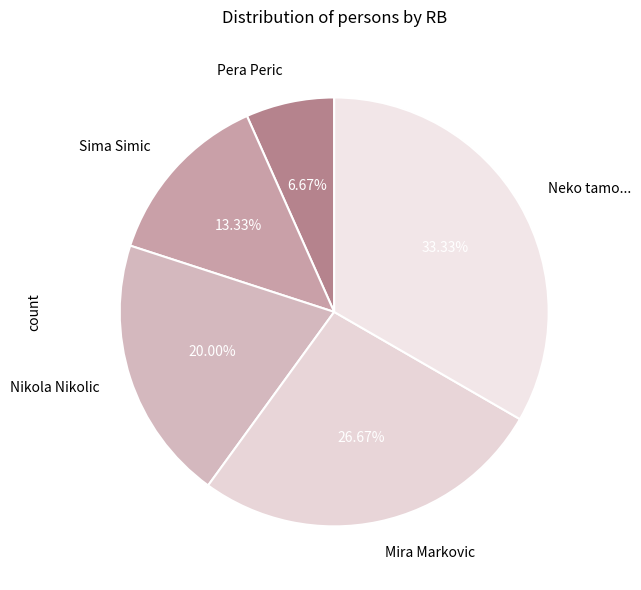

Which slice is the largest?

Neko tamo...